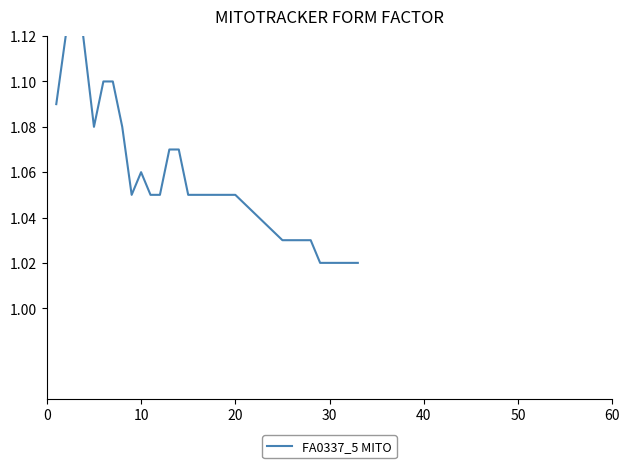

The value at 19 is 0.4. True or false?

False